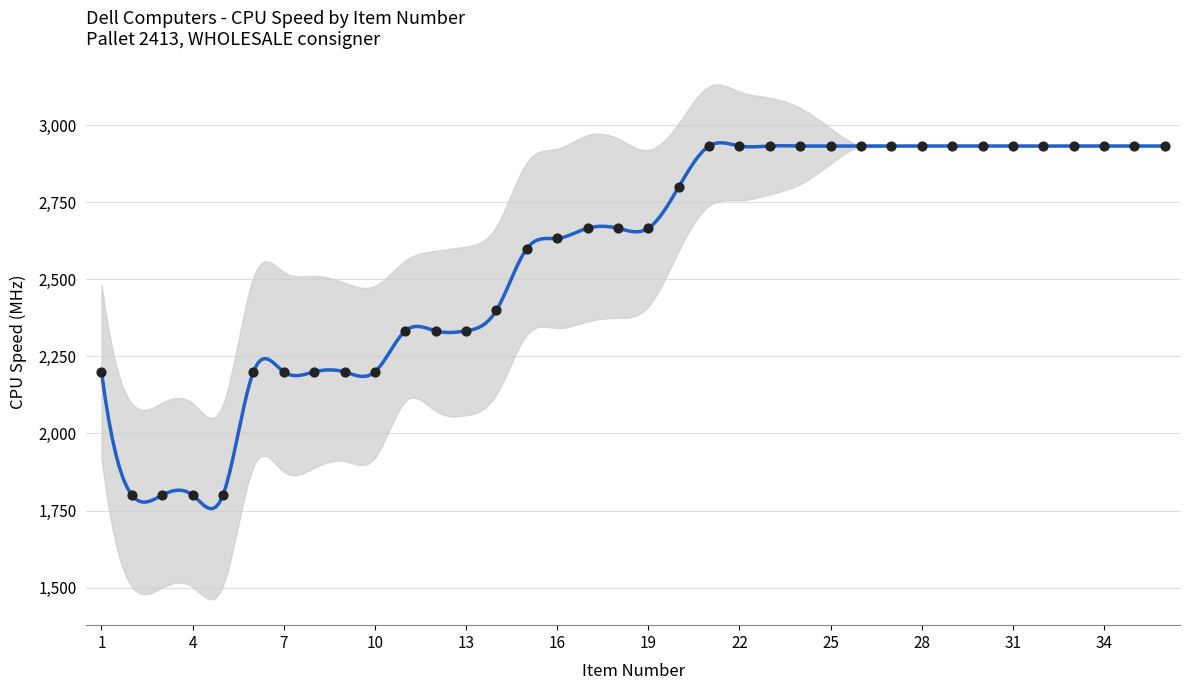

Which has a higher value, 25 or 32?

25